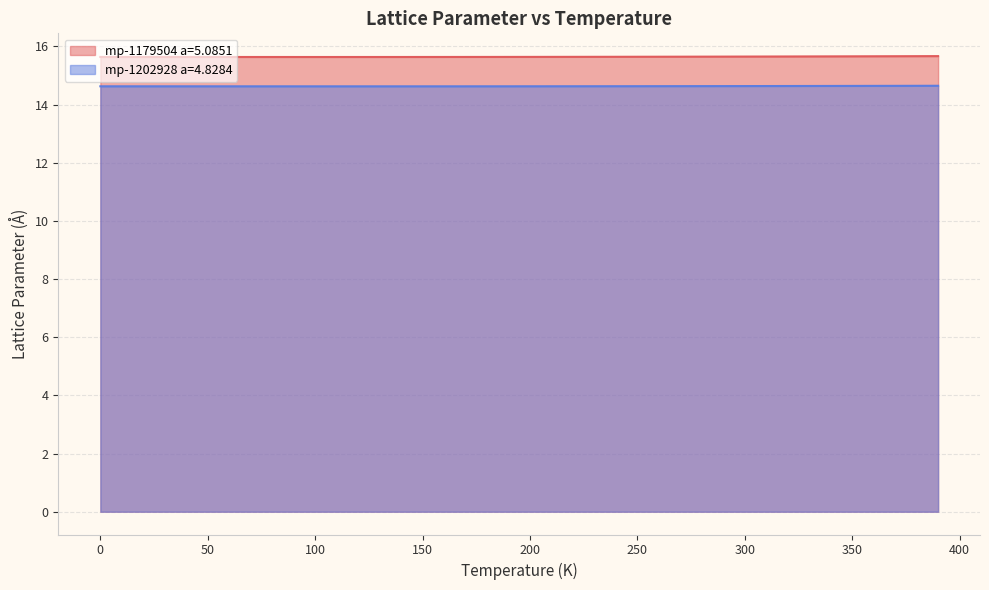

Reading left to right, extract all data points from this chart.

mp-1179504 a=5.0851: 15.6	15.6	15.6	15.6	15.6	15.6	15.6	15.6	15.6	15.6	15.6	15.6	15.6	15.6	15.6	15.6	15.6	15.6	15.6	15.6	15.6	15.6	15.6	15.6	15.6	15.6	15.6	15.6	15.6	15.6	15.6	15.7	15.7	15.7	15.7	15.7	15.7	15.7	15.7	15.7
mp-1202928 a=4.8284: 14.6	14.6	14.6	14.6	14.6	14.6	14.6	14.6	14.6	14.6	14.6	14.6	14.6	14.6	14.6	14.6	14.6	14.6	14.6	14.6	14.6	14.6	14.6	14.6	14.6	14.6	14.6	14.6	14.6	14.6	14.6	14.6	14.6	14.6	14.6	14.6	14.6	14.6	14.6	14.6